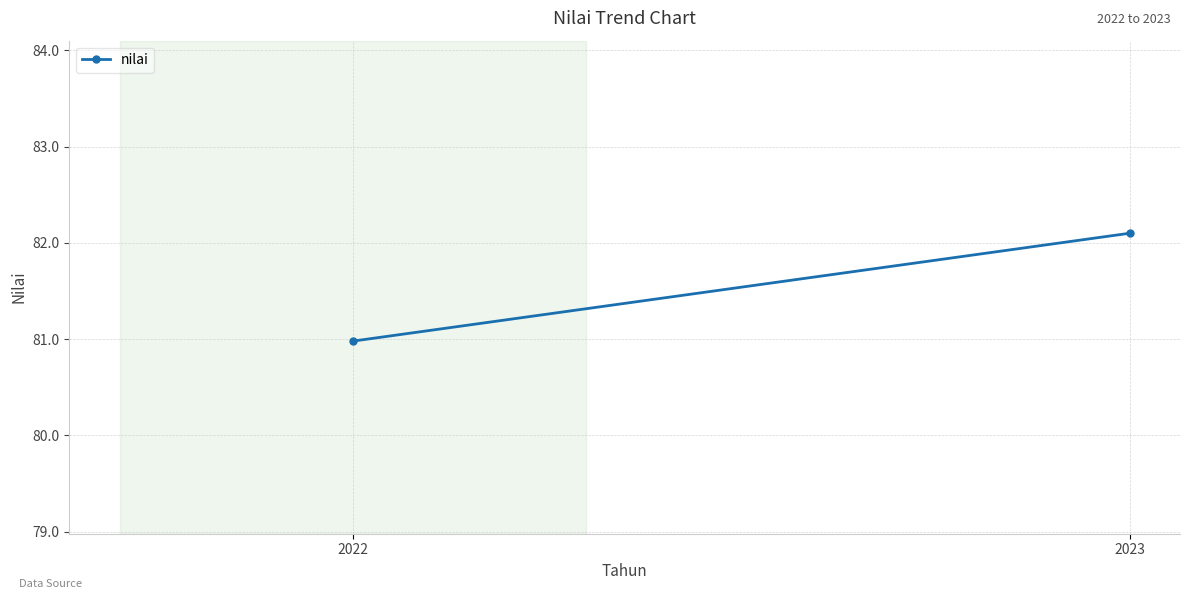

What is the ratio of the value at 2023 to the value at 2022?

1.0